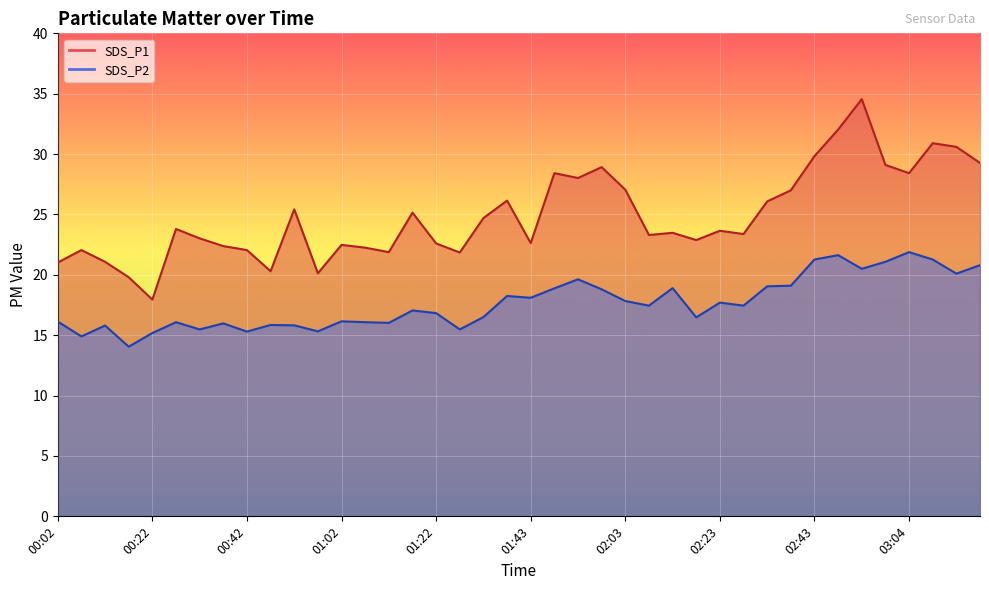

What is the smallest value displayed?

14.1